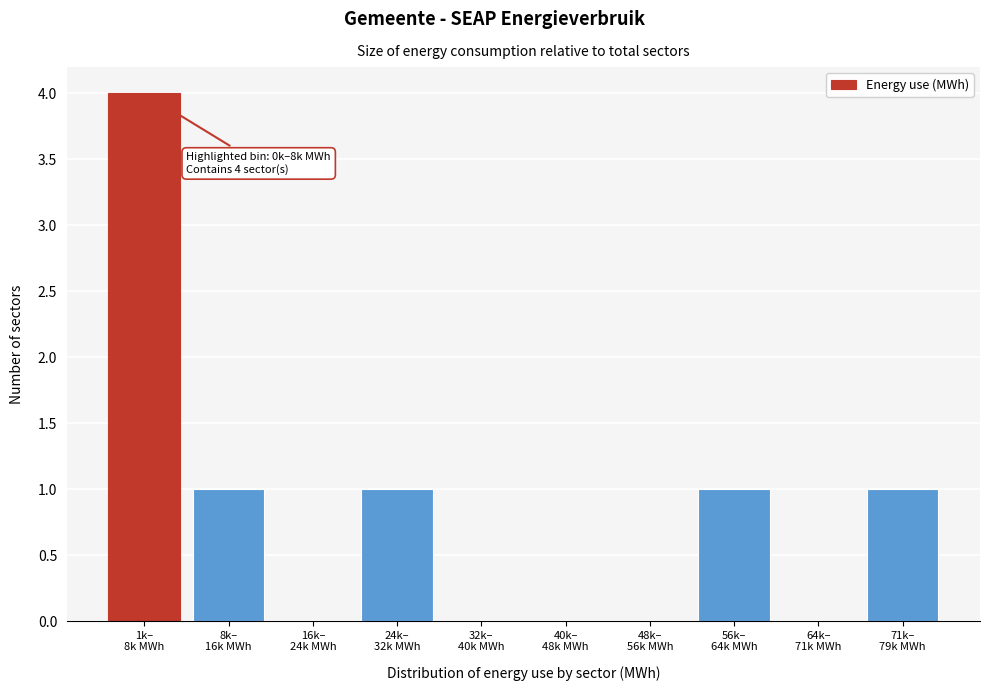

What is the maximum value shown in the chart?

4